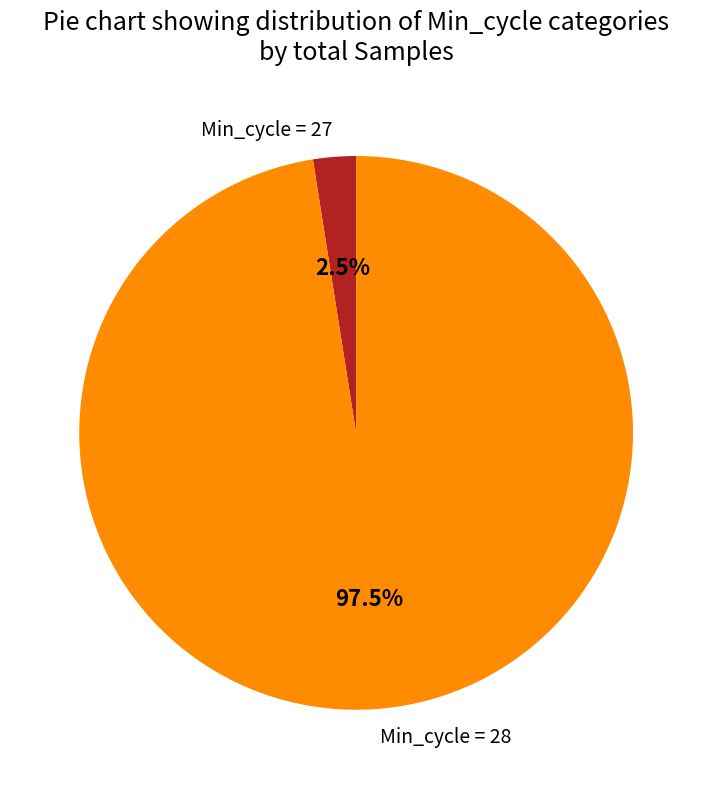

Between Min_cycle = 28 and Min_cycle = 27, which is larger?

Min_cycle = 28